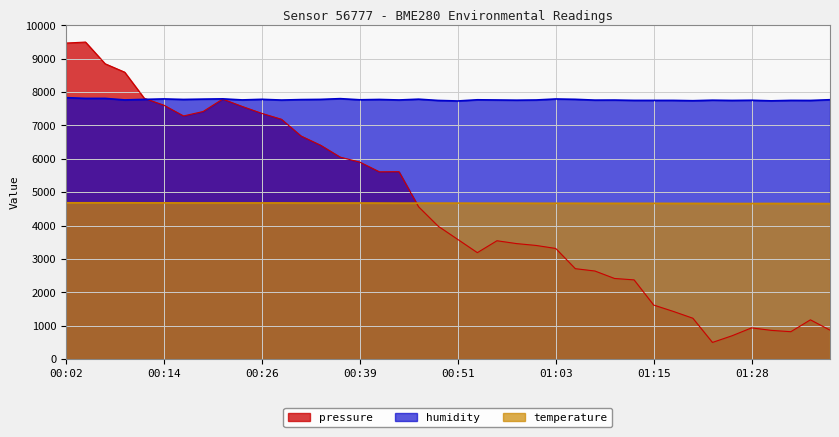

At 01:35, list the series in order from smallest to largest.

pressure, temperature, humidity